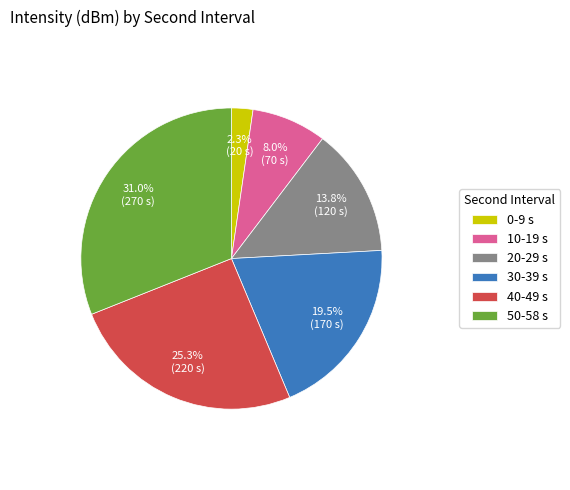

What percentage do 40-49 s and 30-39 s together represent?

44.8%